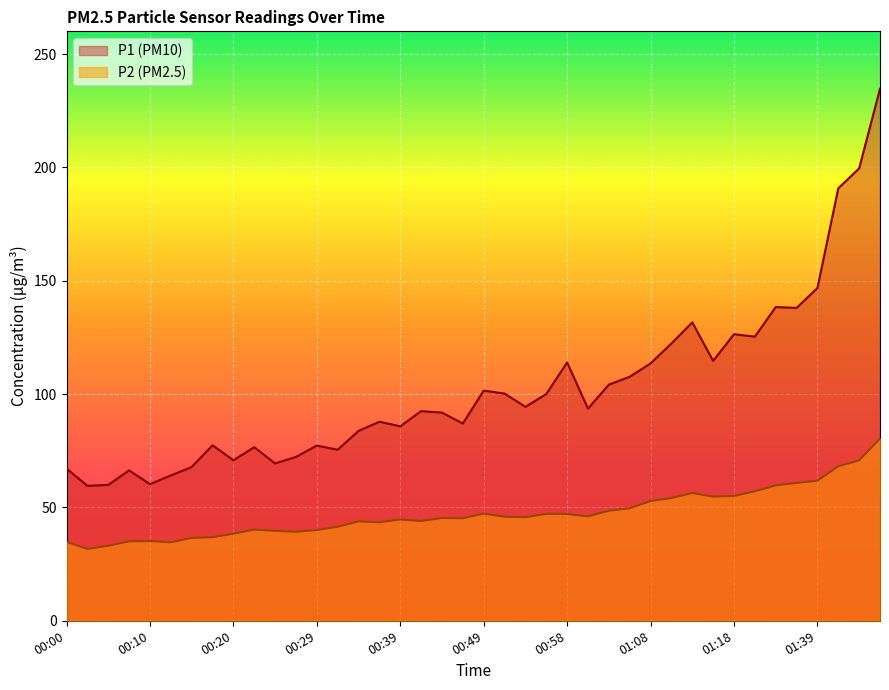

Reading left to right, what are all the values shown in this chart?

P1: 00:00=67.2	00:03=59.5	00:05=59.9	00:07=66.3	00:10=60.3	00:12=64.1	00:15=67.8	00:17=77.4	00:20=70.8	00:22=76.5	00:24=69.4	00:27=72.3	00:29=77.3	00:32=75.4	00:34=83.8	00:37=87.8	00:39=85.8	00:41=92.5	00:44=91.8	00:46=87.0	00:49=101.5	00:51=100.2	00:54=94.4	00:56=100.0	00:58=114.0	01:01=93.6	01:03=104.2	01:06=107.6	01:08=113.5	01:11=122.3	01:13=131.6	01:16=114.7	01:18=126.4	01:23=125.3	01:34=138.4	01:36=138.0	01:39=146.8	01:44=190.8	01:50=199.6	01:52=234.7
P2: 00:00=34.8	00:03=31.7	00:05=33.1	00:07=35.0	00:10=35.1	00:12=34.6	00:15=36.5	00:17=36.9	00:20=38.4	00:22=40.2	00:24=39.6	00:27=39.3	00:29=40.0	00:32=41.5	00:34=43.8	00:37=43.5	00:39=44.7	00:41=44.0	00:44=45.3	00:46=45.2	00:49=47.3	00:51=45.9	00:54=45.7	00:56=47.2	00:58=47.1	01:01=46.0	01:03=48.5	01:06=49.6	01:08=52.8	01:11=54.1	01:13=56.4	01:16=54.8	01:18=55.0	01:23=57.1	01:34=59.7	01:36=60.8	01:39=61.8	01:44=68.1	01:50=70.8	01:52=80.4